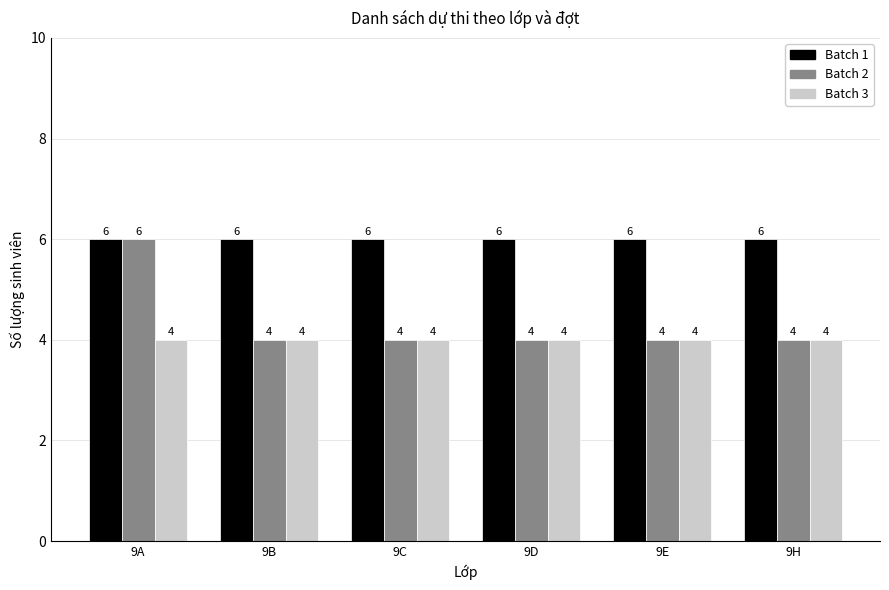

Reading right to left, transcribe all the data shown in this chart.

Batch 1: 9H=6	9E=6	9D=6	9C=6	9B=6	9A=6
Batch 2: 9H=4	9E=4	9D=4	9C=4	9B=4	9A=6
Batch 3: 9H=4	9E=4	9D=4	9C=4	9B=4	9A=4